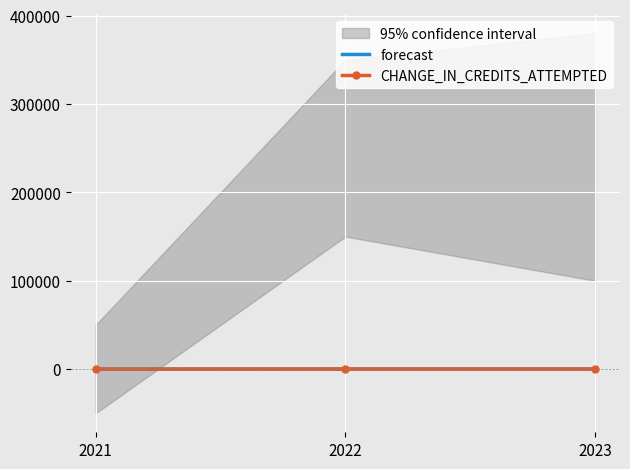

At how many categories does at least one series exceed 21?

2